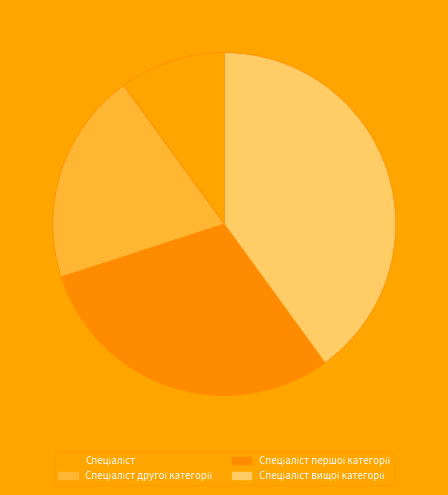

How many segments does this pie chart have?

4